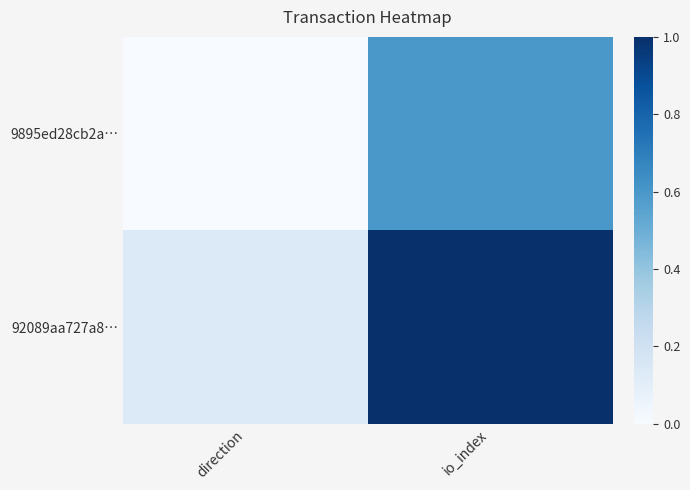

Reading left to right, list all the values displayed in this chart.

9895ed28cb2a…: direction=0.0	io_index=0.6
92089aa727a8…: direction=0.1	io_index=1.0